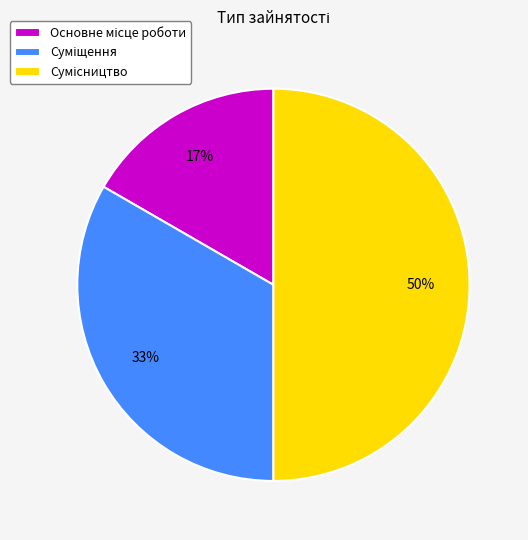

To the nearest percent, what is the difference between the largest and smallest slice percentages?

33%